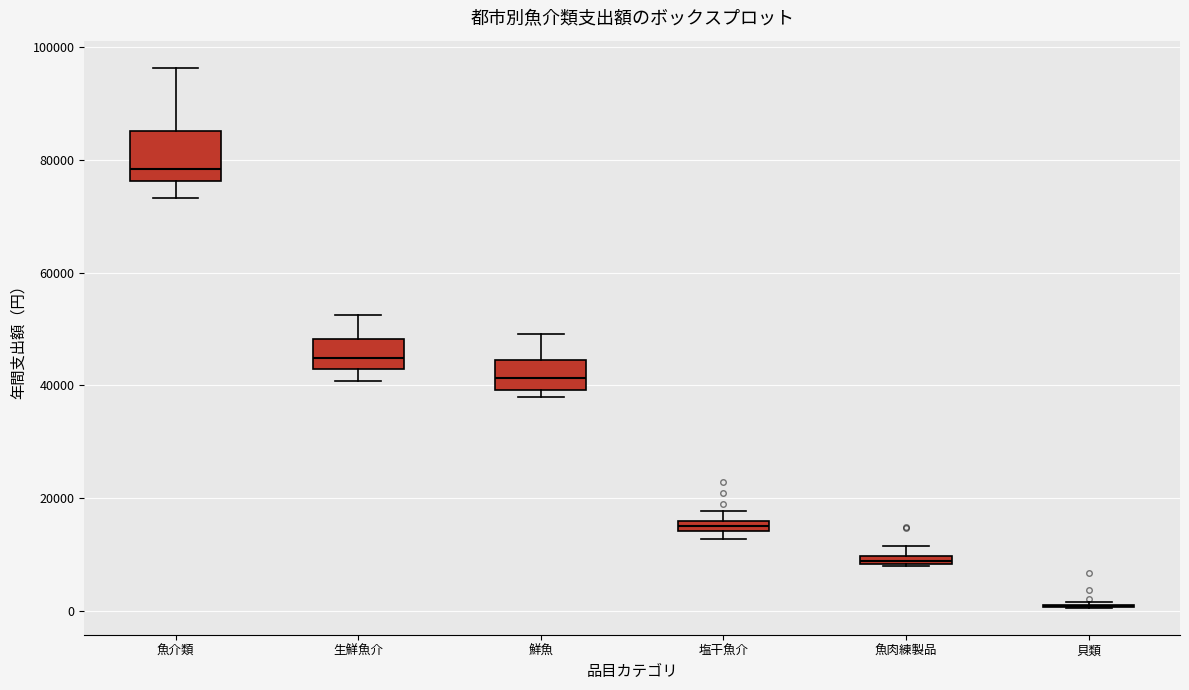

Where does the upper whisker of the box for 生鮮魚介 end on the y-axis? The values are not printed on the chart, so give them approximately, as read against the axis.

52000